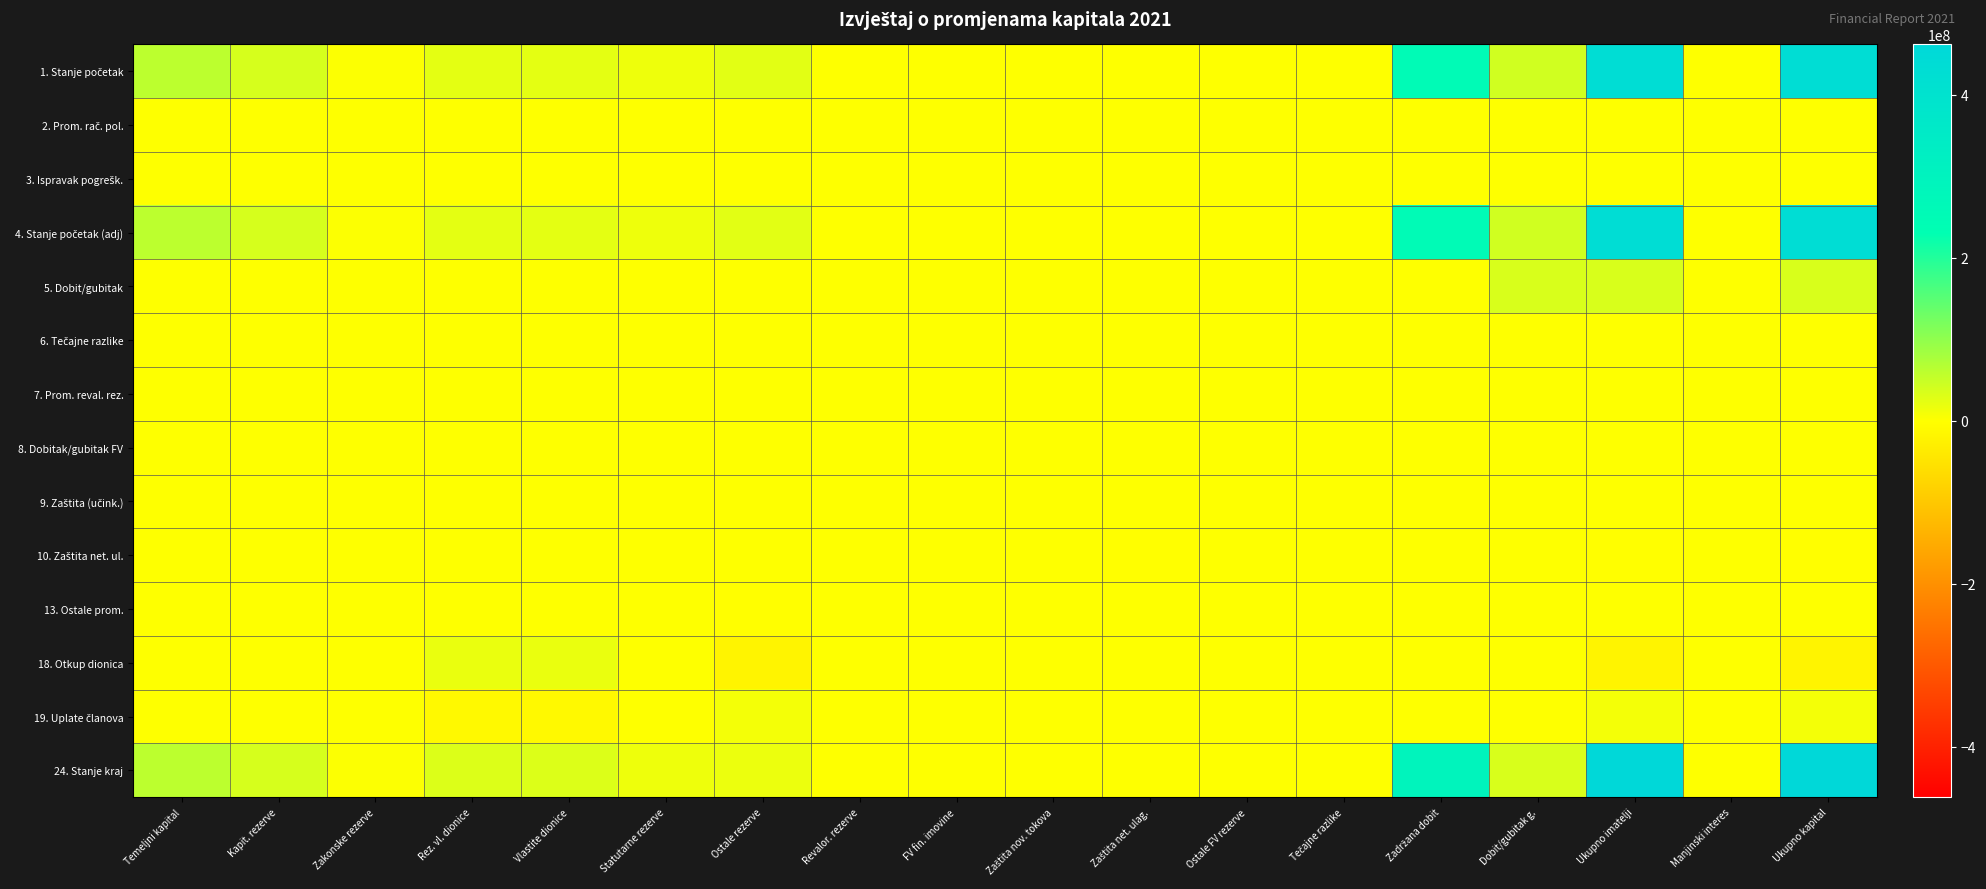

At how many categories does at least one series exceed 272933420?

3